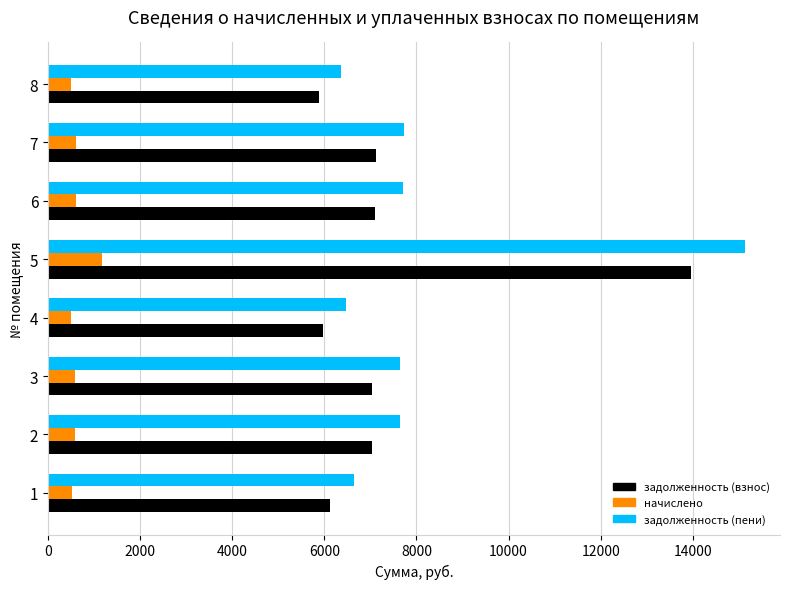

Which series has the largest range (max minus min)?

задолженность (пени)